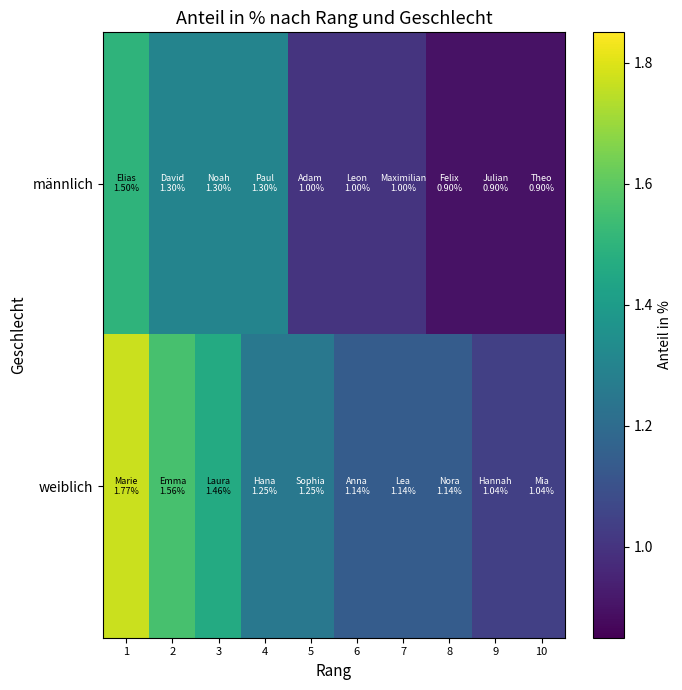

At how many categories does at least one series exceed 1?

10